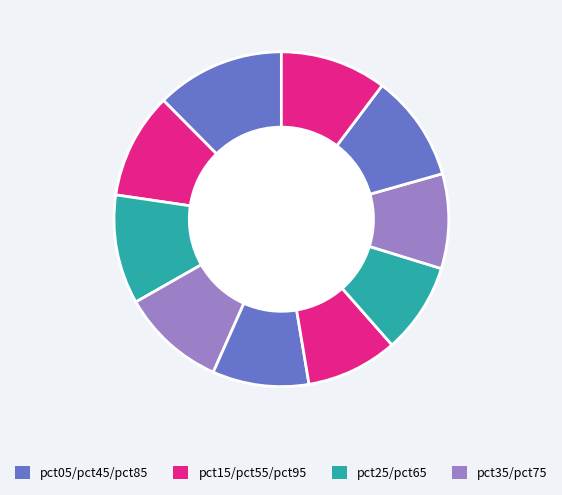

How many slices are in this pie chart?

10